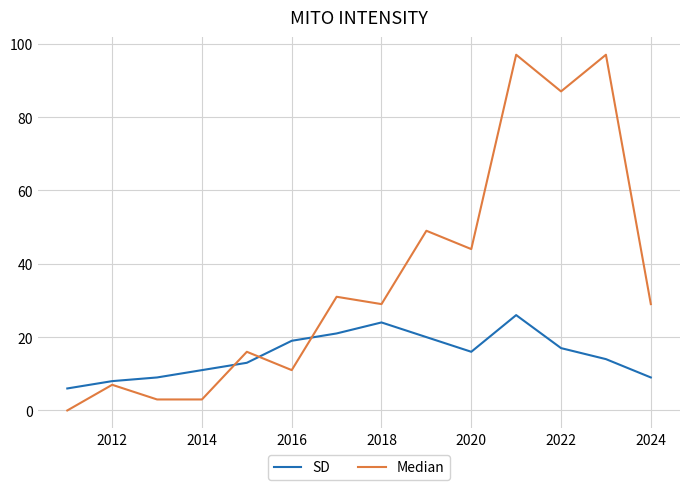

Which series has the largest total across all categories?

Median